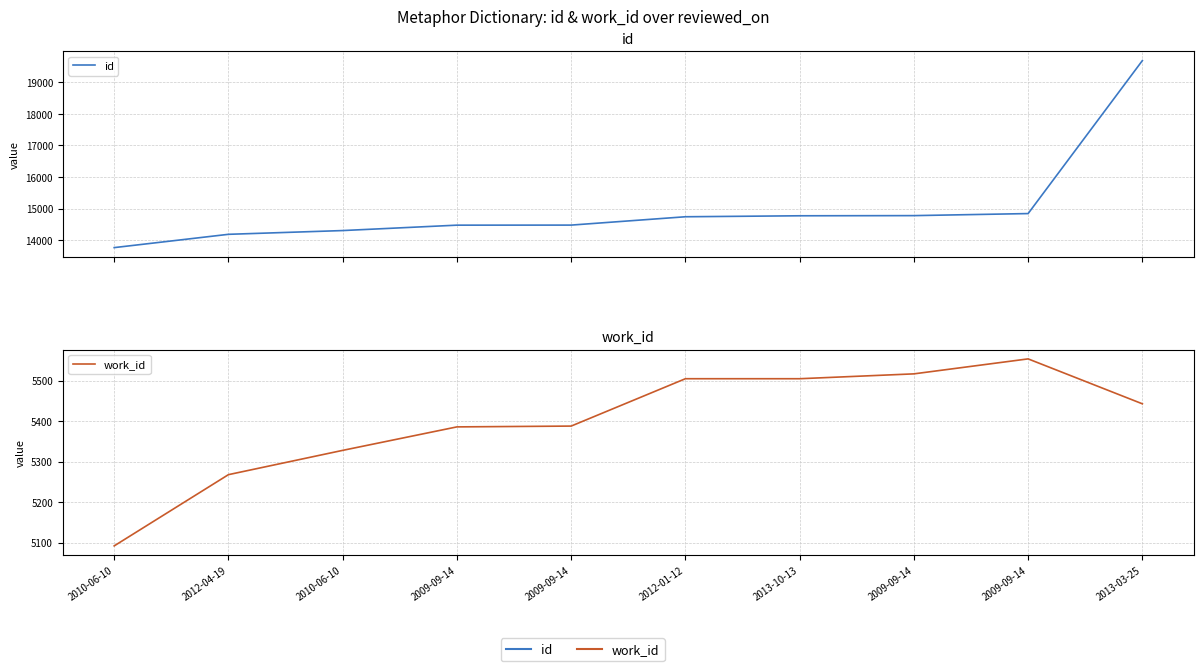

Rank the series by their average value, from lowest to highest.

work_id, id